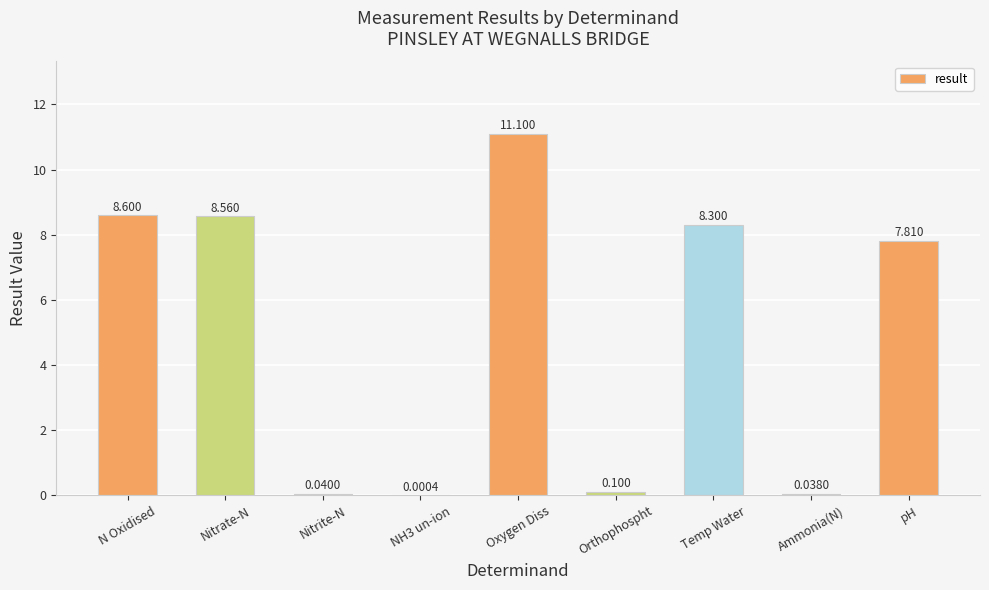

What is the maximum value shown in the chart?

11.1